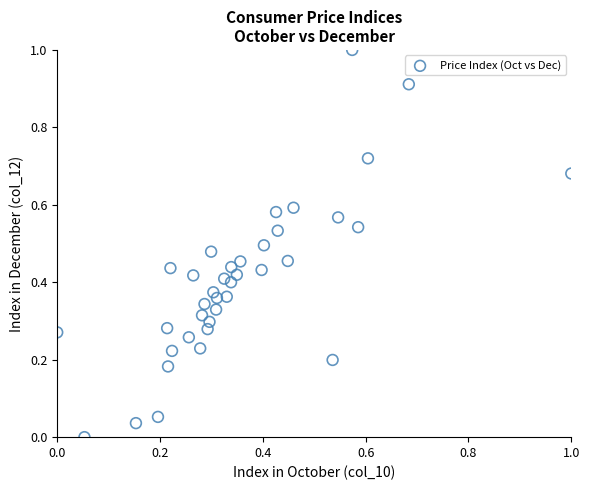

What is the range of Y values (max minus min)?

1.0